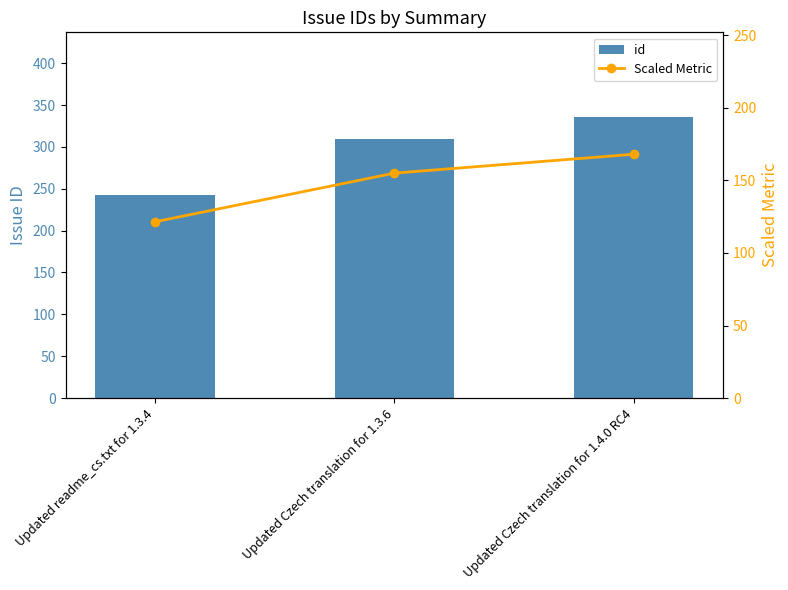

What is the difference between the Scaled Metric values at Updated Czech translation for 1.3.6 and Updated Czech translation for 1.4.0 RC4?

13.0